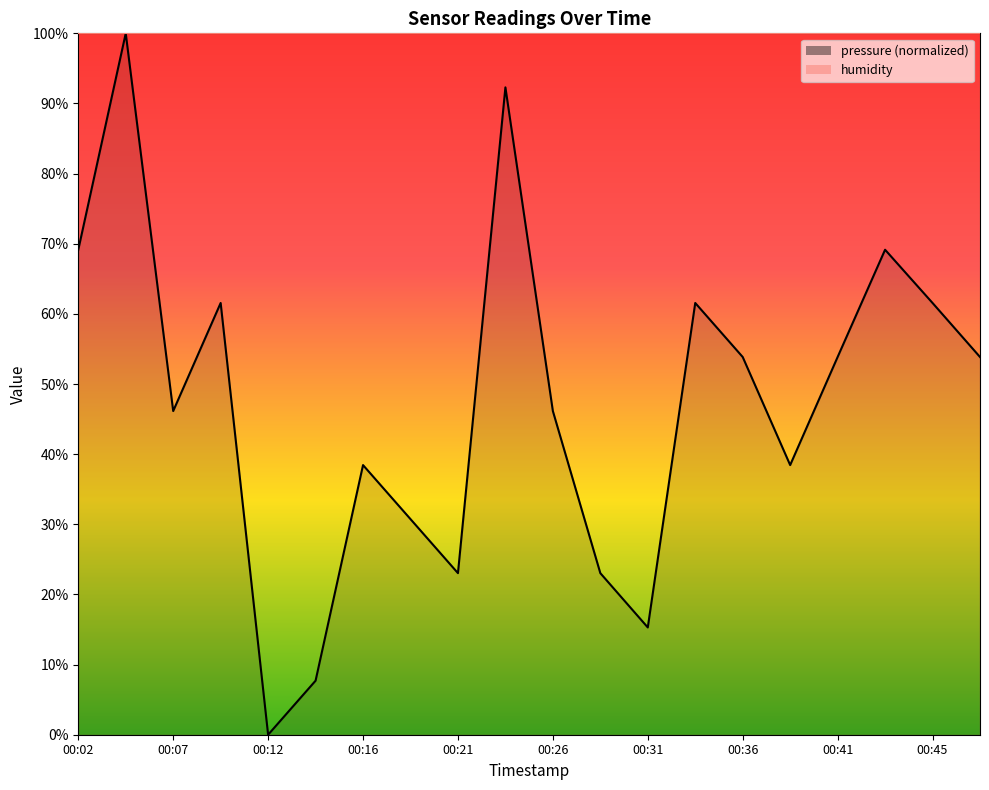

Between 00:36 and 00:43, which is larger?

00:43